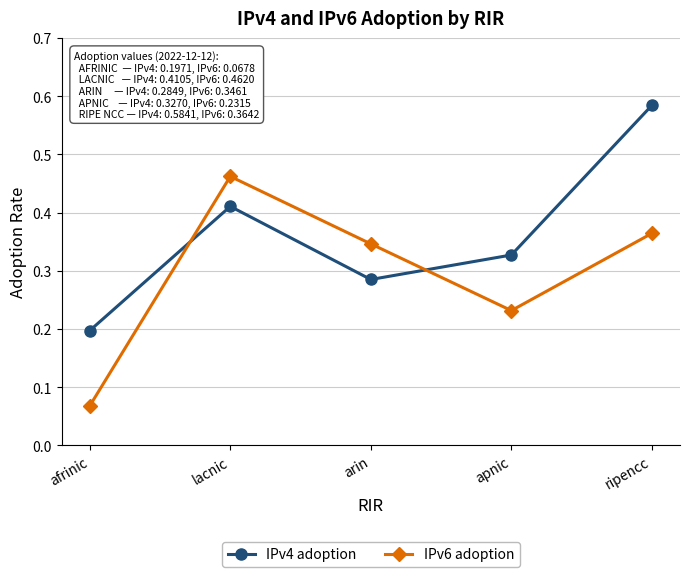

At apnic, list the series in order from largest to smallest.

IPv4 adoption, IPv6 adoption